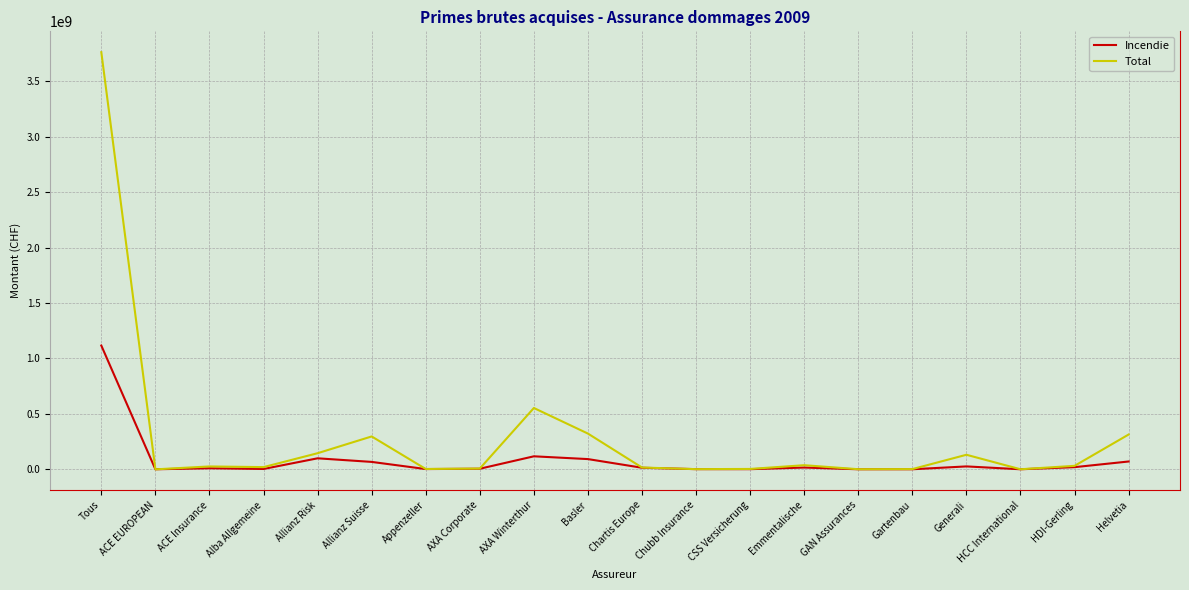

How many lines are shown in the chart?

2